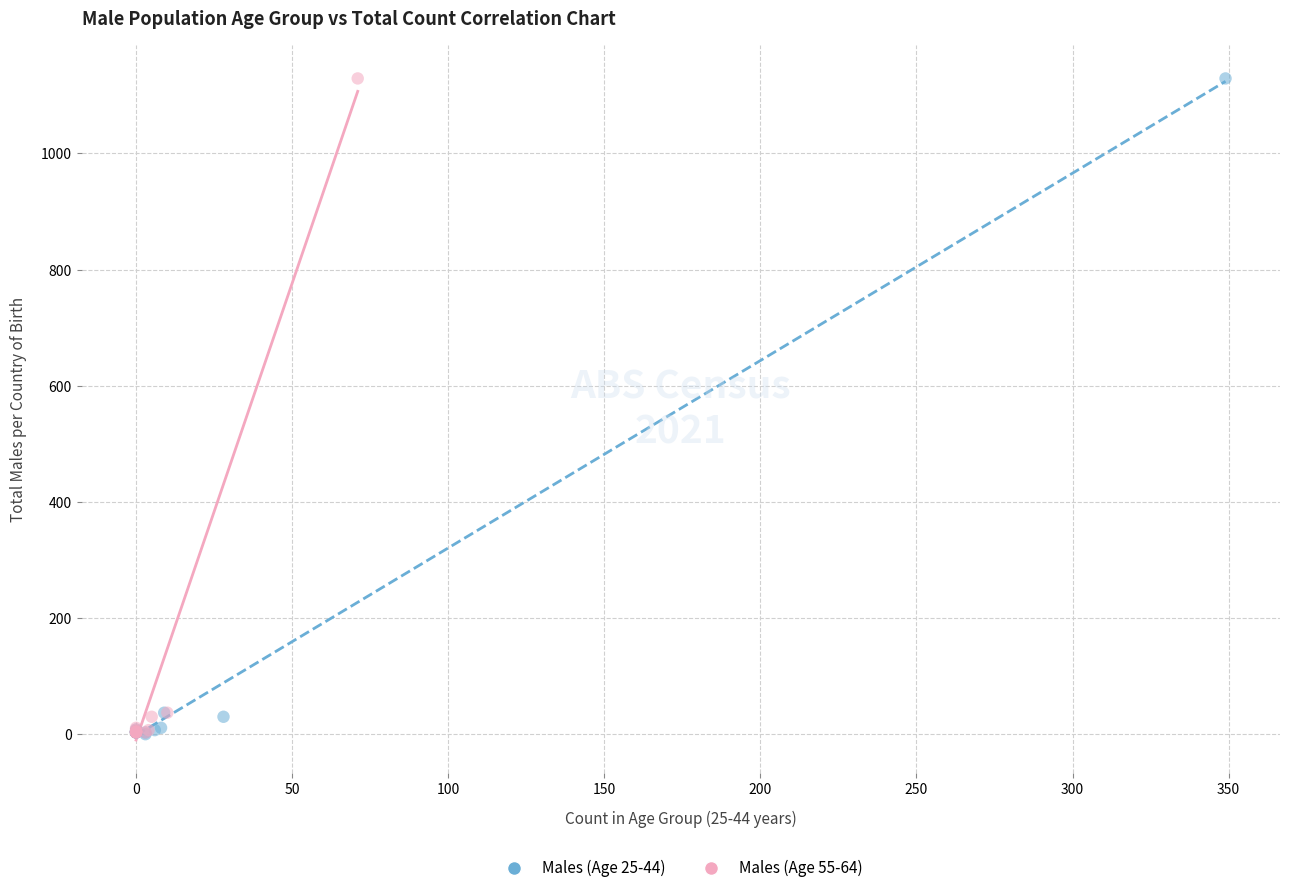

Which series has the widest spread of Y values?

Males (Age 25-44)